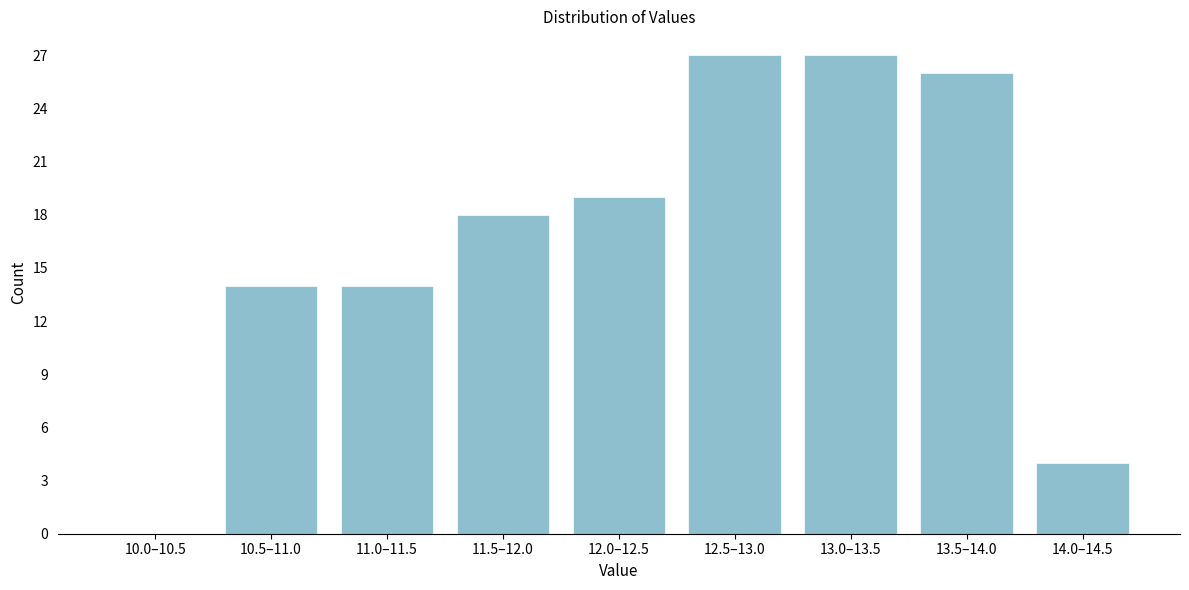

The value at 12.5–13.0 is 27. True or false?

True